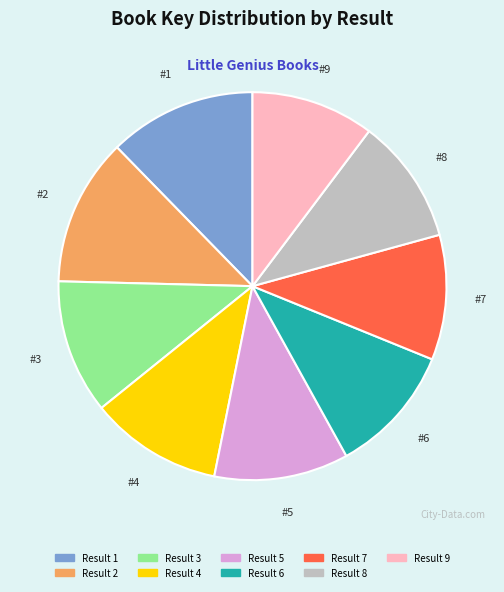

True or false: Result 4 accounts for 19% of the total.

False